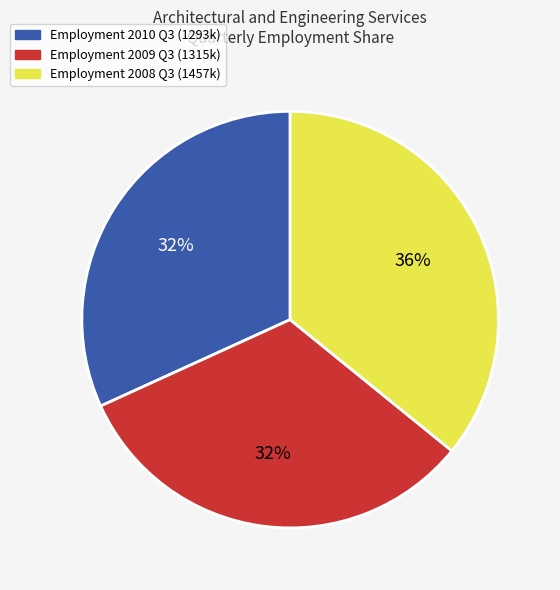

To the nearest percent, what is the difference between the largest and smallest slice percentages?

4%